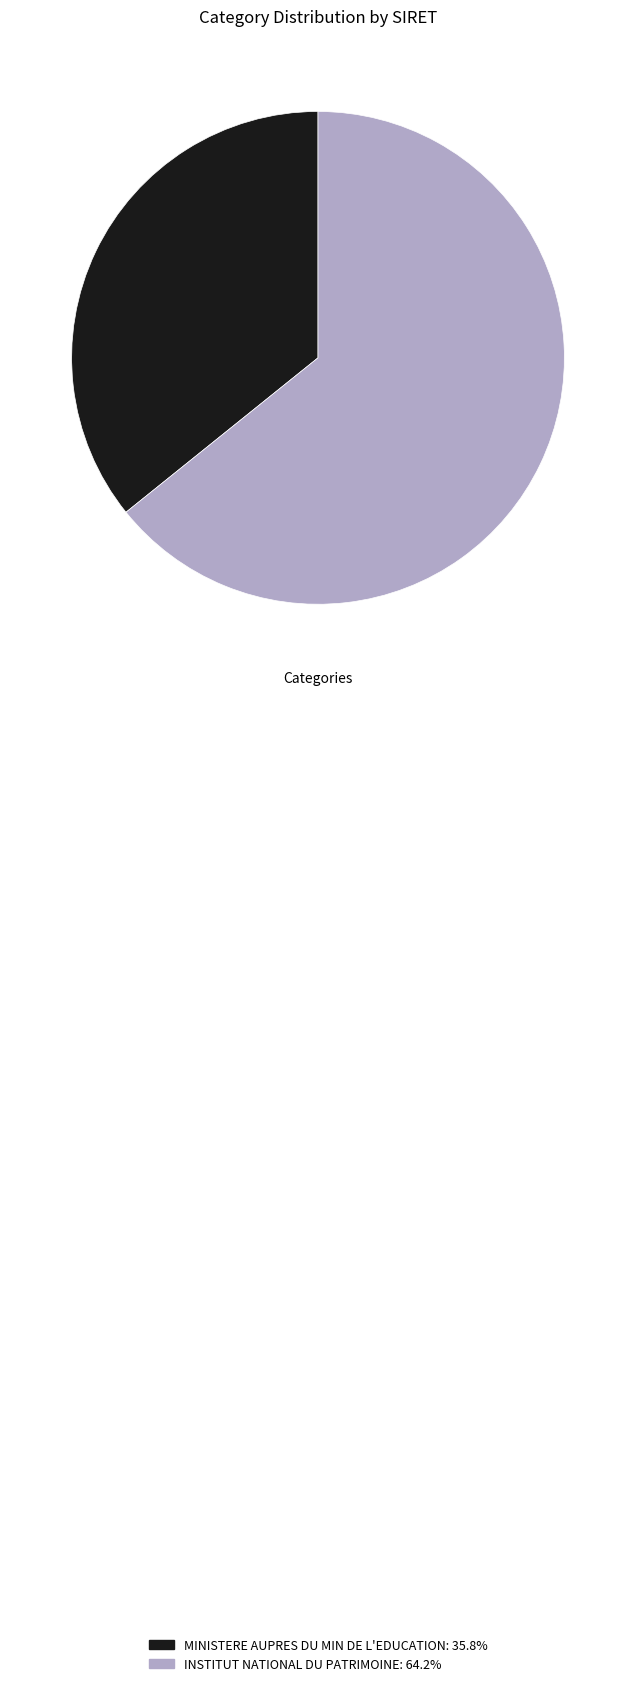

How many slices are in this pie chart?

2